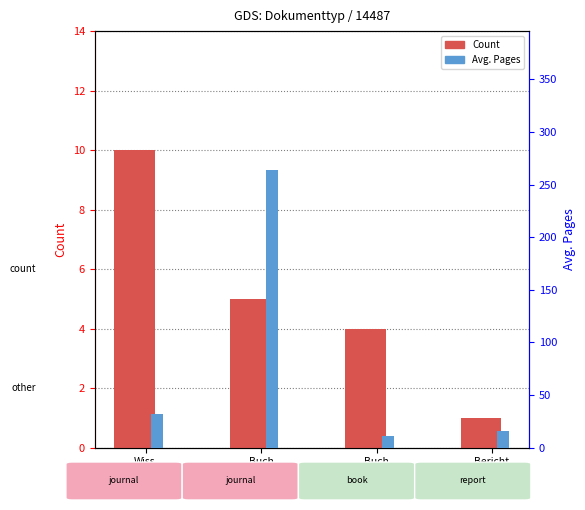

Reading left to right, transcribe all the data shown in this chart.

Count: Wiss.
Artikel=10	Buch
(Mono.)=5	Buch
(Kap.)=4	Bericht=1
Avg. Pages: Wiss.
Artikel=32	Buch
(Mono.)=264	Buch
(Kap.)=11	Bericht=16